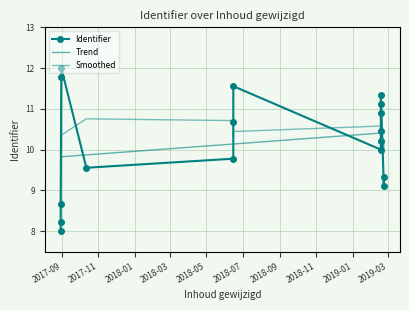

Count the number of categories in the chart.

17